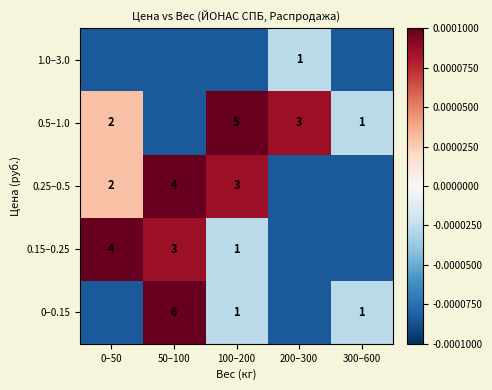

Is the value of 0.5–1.0 at 200–300 greater than the value of 0–0.15 at 50–100?

No